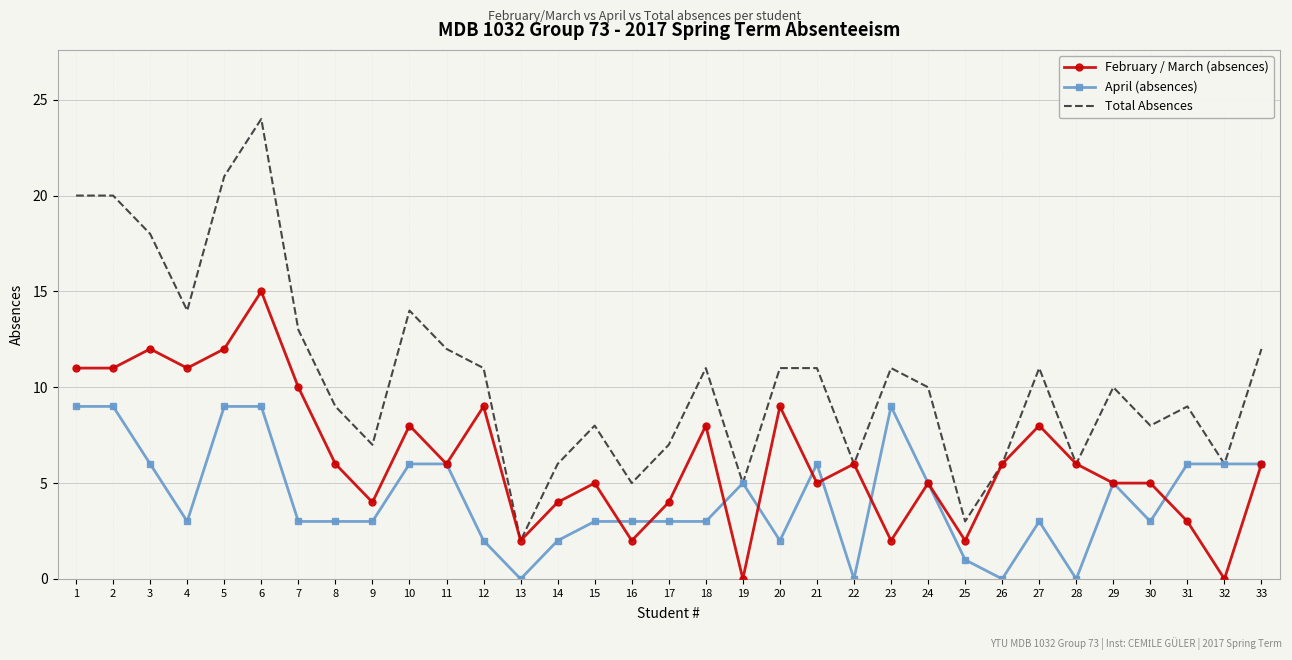

Reading right to left, list all the values displayed in this chart.

February / March (absences): 6	0	3	5	5	6	8	6	2	5	2	6	5	9	0	8	4	2	5	4	2	9	6	8	4	6	10	15	12	11	12	11	11
April (absences): 6	6	6	3	5	0	3	0	1	5	9	0	6	2	5	3	3	3	3	2	0	2	6	6	3	3	3	9	9	3	6	9	9
Total Absences: 12	6	9	8	10	6	11	6	3	10	11	6	11	11	5	11	7	5	8	6	2	11	12	14	7	9	13	24	21	14	18	20	20